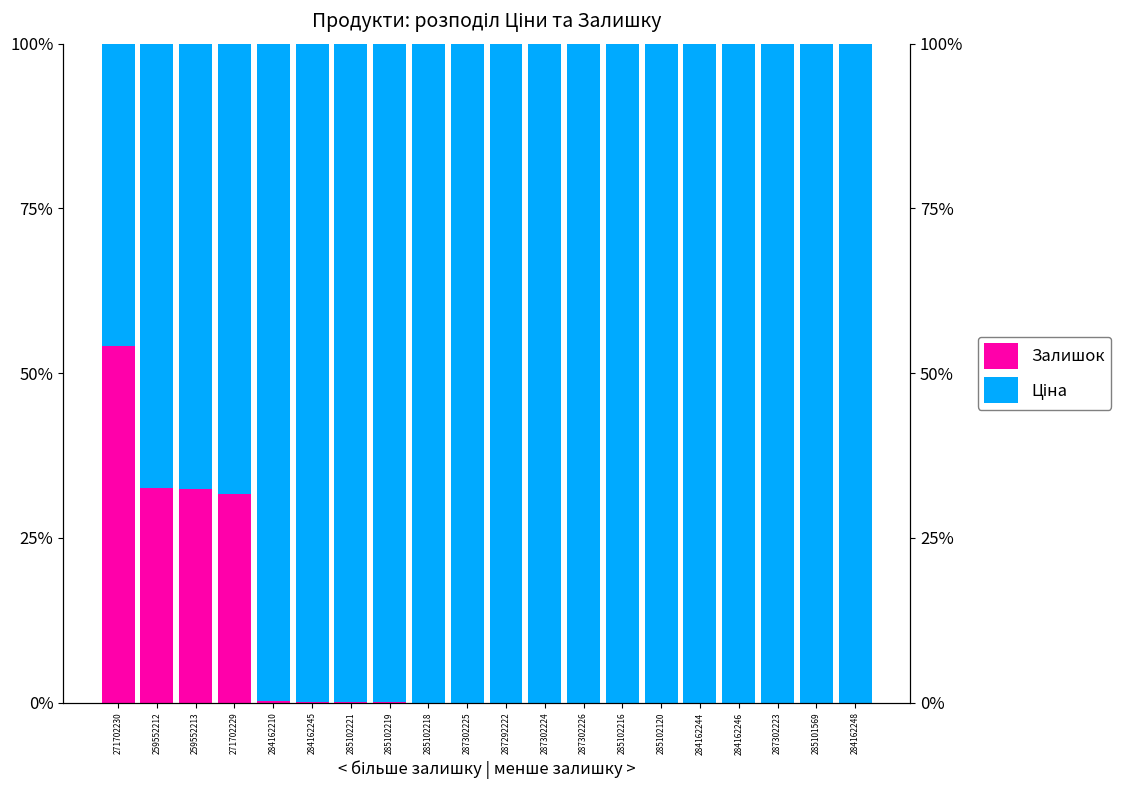

Between 259552212 and 284162245, which series saw the biggest shift?

Залишок